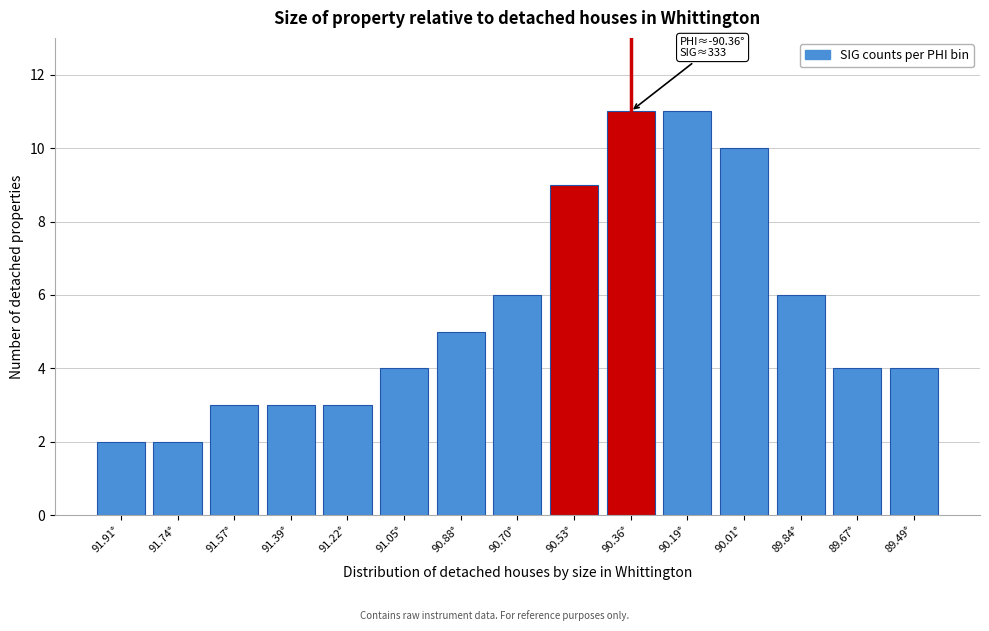

Reading left to right, what are all the values shown in this chart?

91.91°=2	91.74°=2	91.57°=3	91.39°=3	91.22°=3	91.05°=4	90.88°=5	90.70°=6	90.53°=9	90.36°=11	90.19°=11	90.01°=10	89.84°=6	89.67°=4	89.49°=4